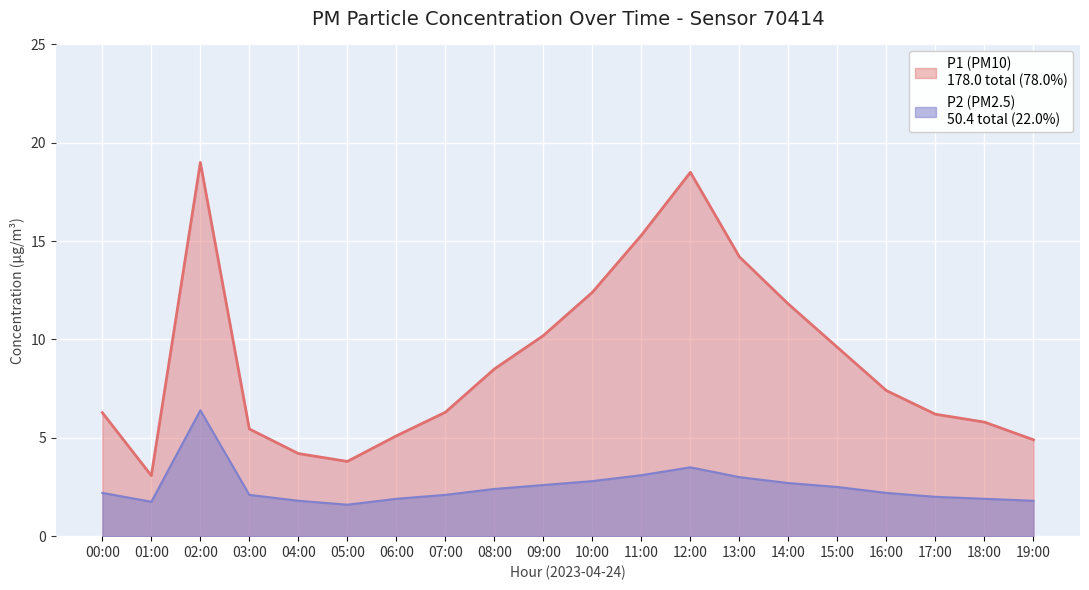

Reading right to left, transcribe all the data shown in this chart.

P1: 4.9	5.8	6.2	7.4	9.6	11.8	14.2	18.5	15.3	12.4	10.2	8.5	6.3	5.1	3.8	4.2	5.5	19.0	3.1	6.3
P2: 1.8	1.9	2.0	2.2	2.5	2.7	3.0	3.5	3.1	2.8	2.6	2.4	2.1	1.9	1.6	1.8	2.1	6.4	1.8	2.2